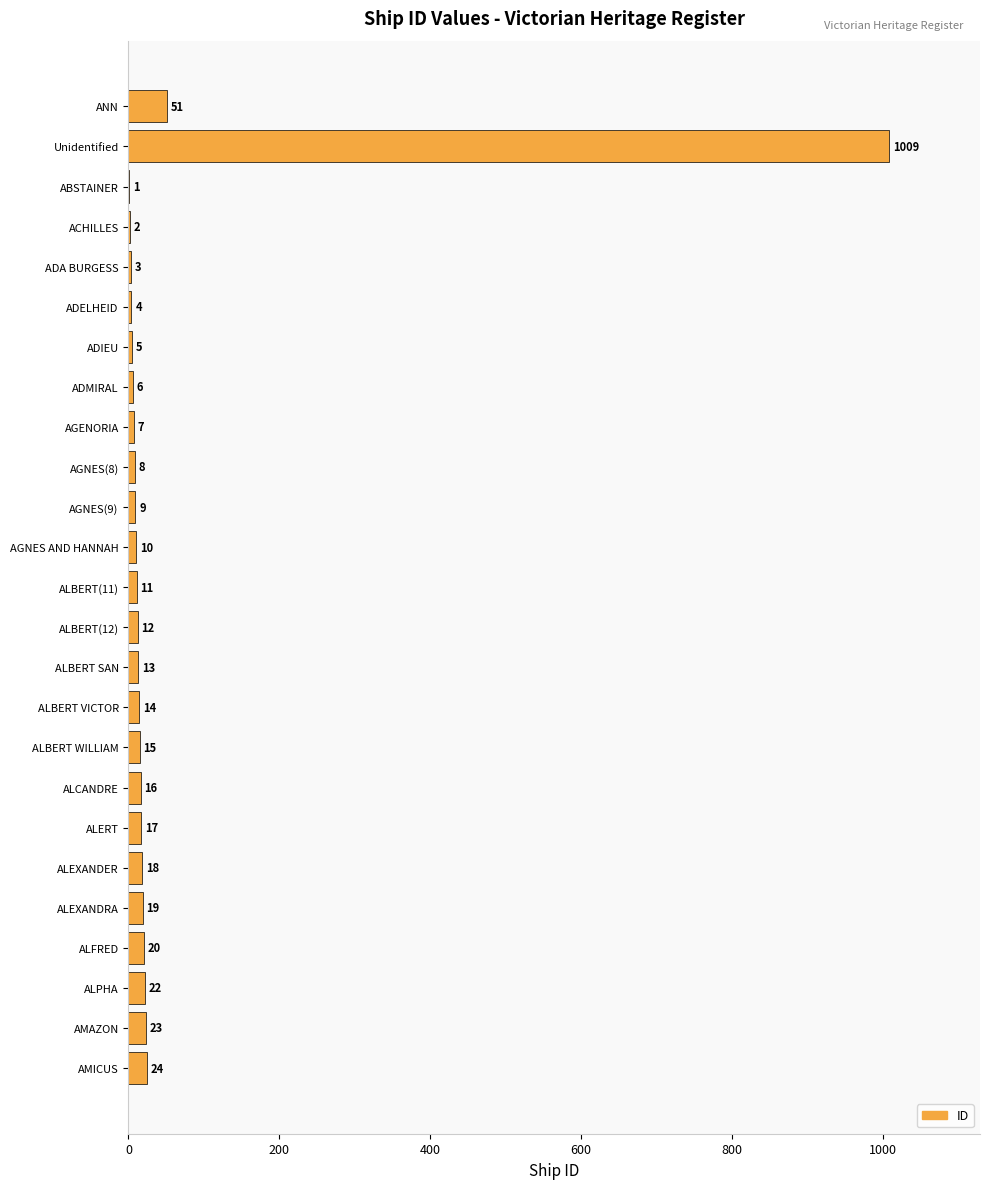

Are the bars grouped side by side (vs. stacked)?

No